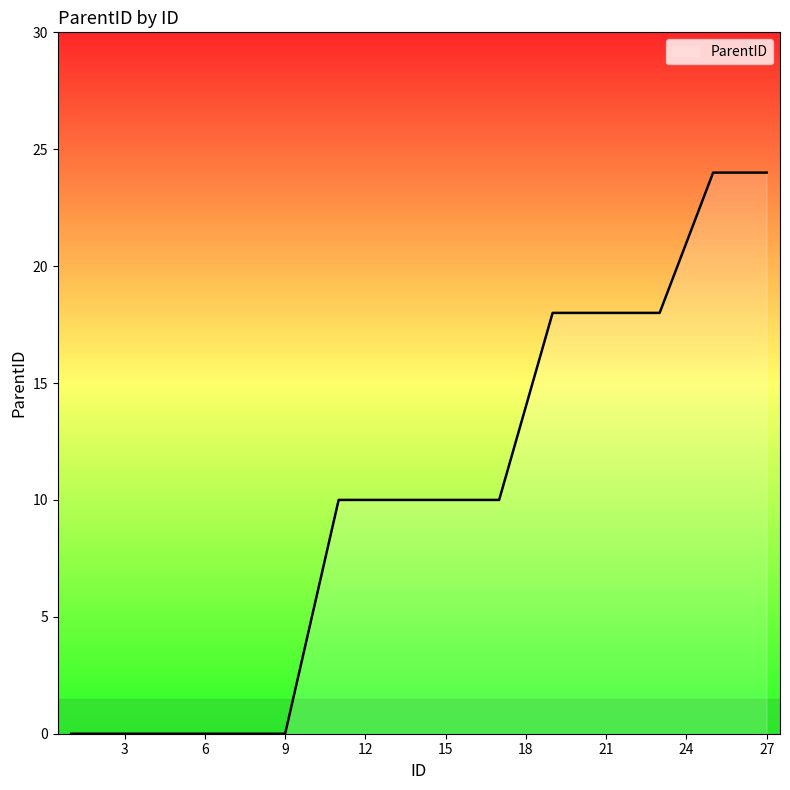

Does the chart have visible grid lines?

No